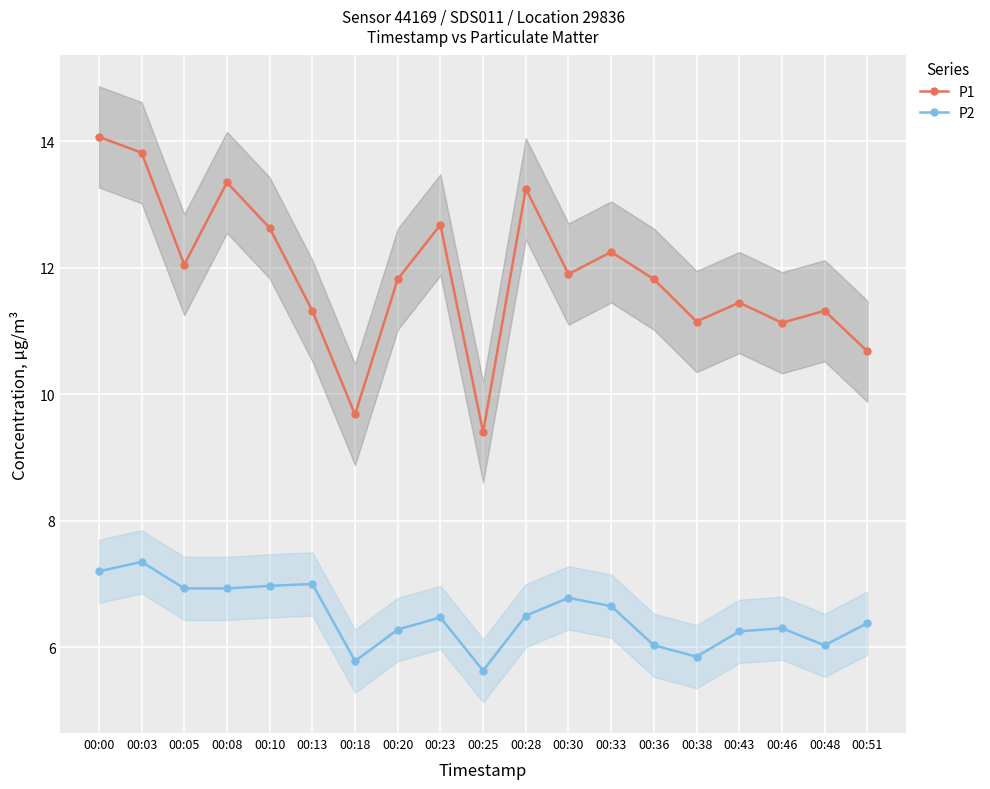

Where does the P2 series first go above 6?

00:00